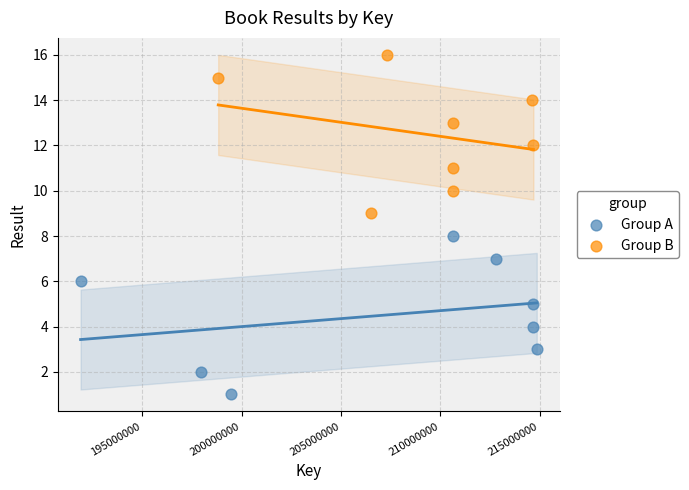

Which series contains the lowest Y value?

Group A